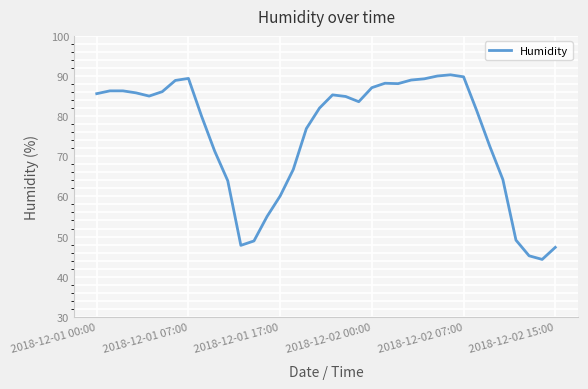

What is the sum of all values?

2715.6